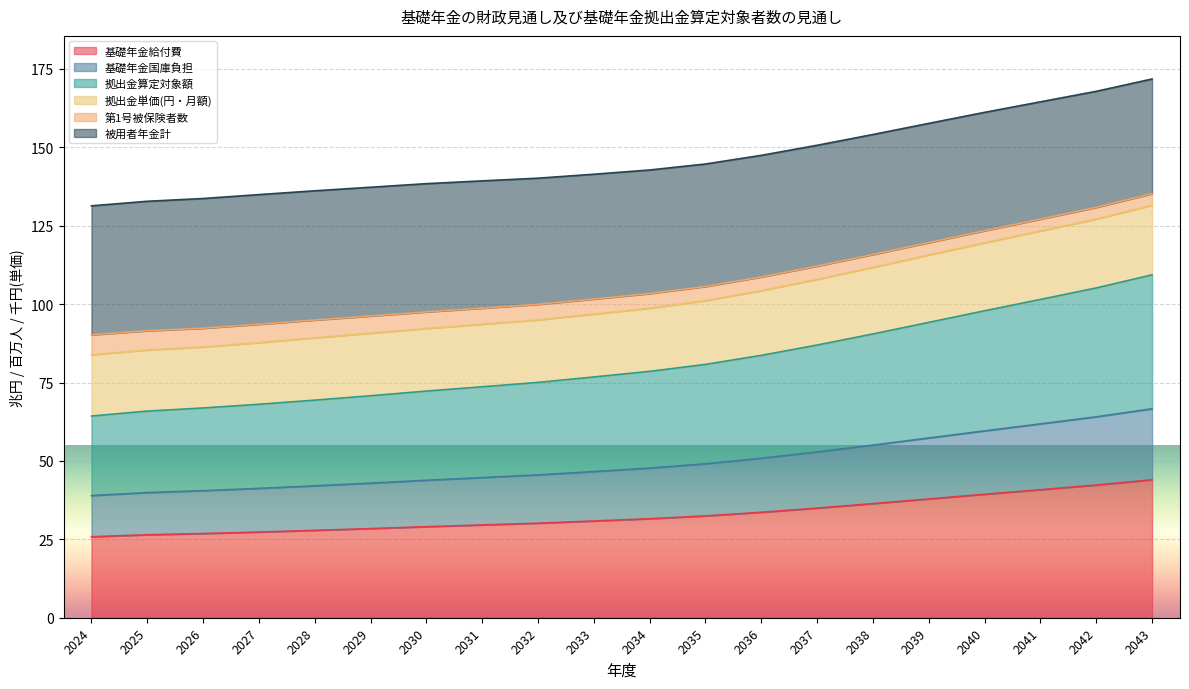

List the labels in order of 被用者年金計 value, smallest first.

2024, 2025, 2026, 2027, 2028, 2029, 2030, 2031, 2032, 2033, 2034, 2035, 2036, 2037, 2038, 2039, 2040, 2041, 2042, 2043